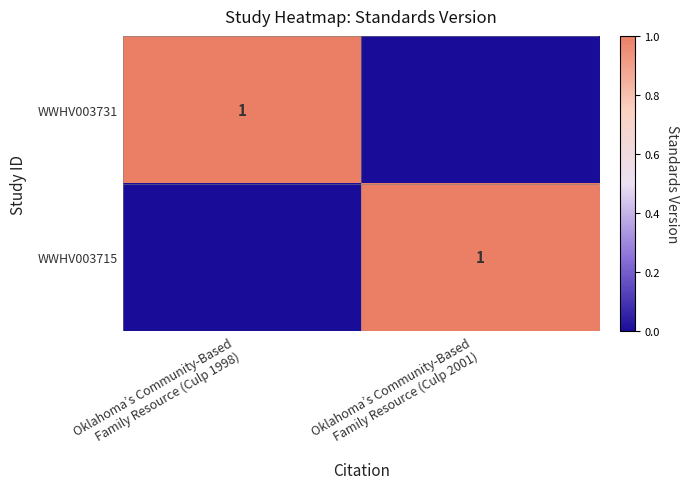

List the series in order of their peak value, lowest first.

WWHV003731, WWHV003715